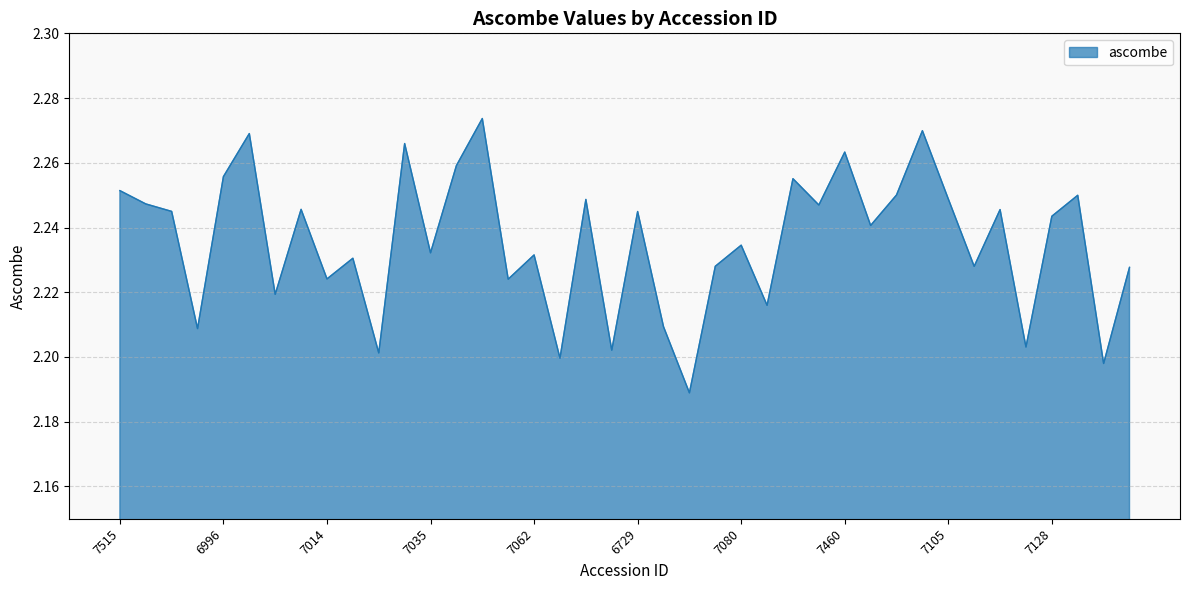

How many interior local peaks (higher than both neighbors) does the data have?

14